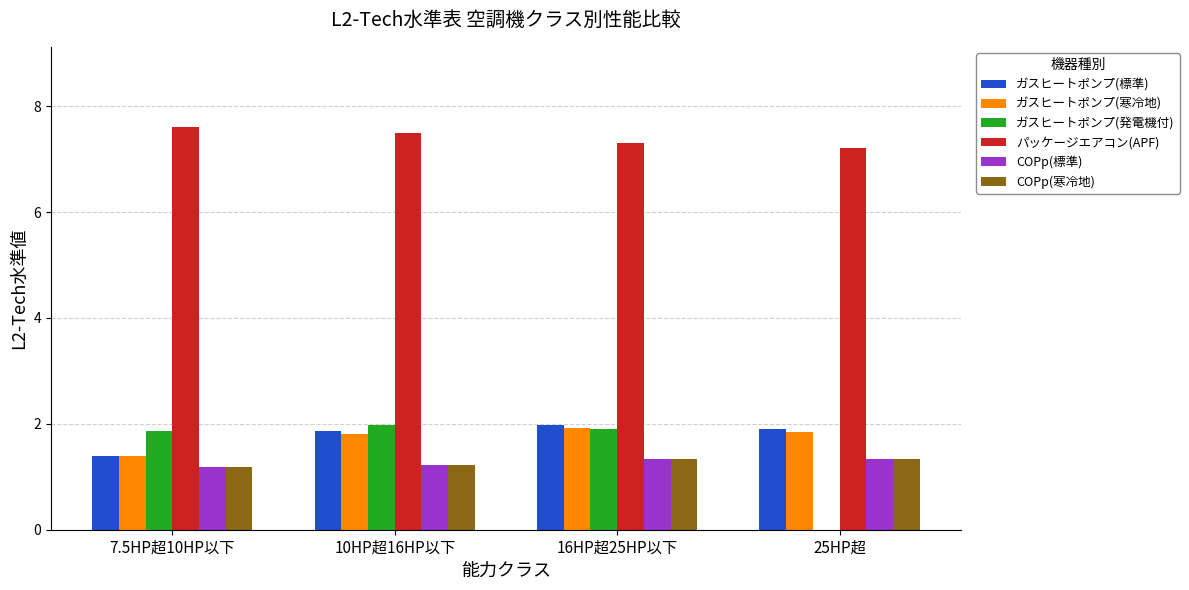

What is the approximate value of COPp(標準) at 16HP超25HP以下?

1.3